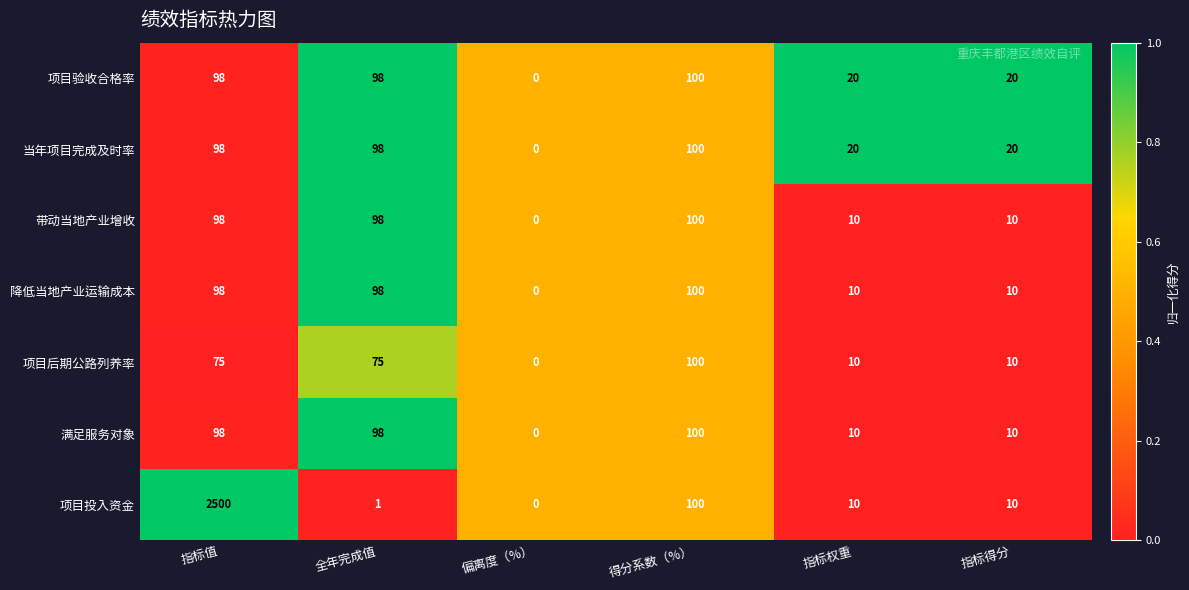

What is the sum of all 满足服务对象 values?

316